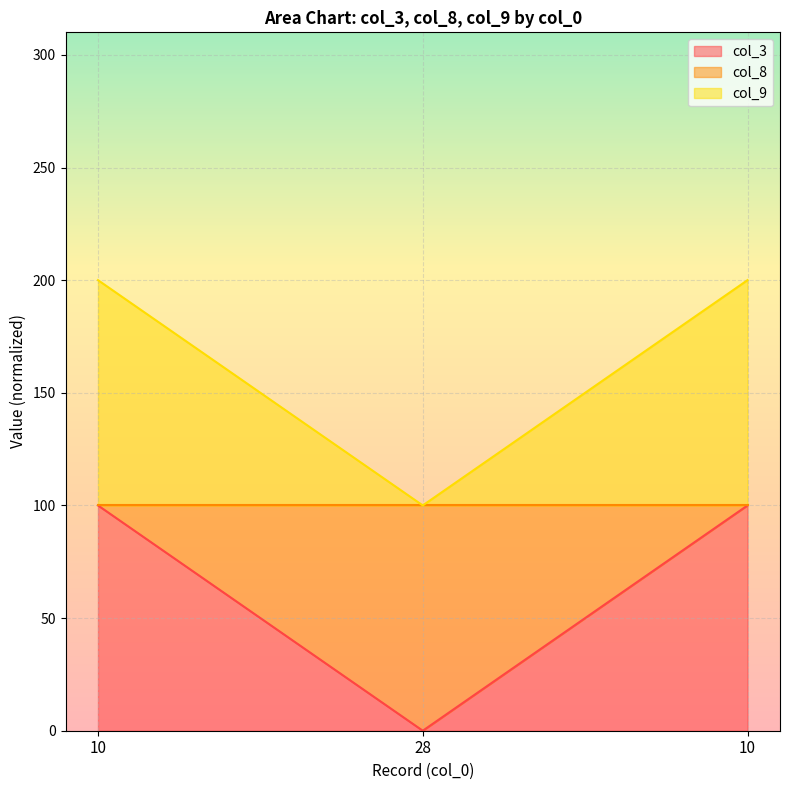

Where is col_8 nearest to the value 150?

10